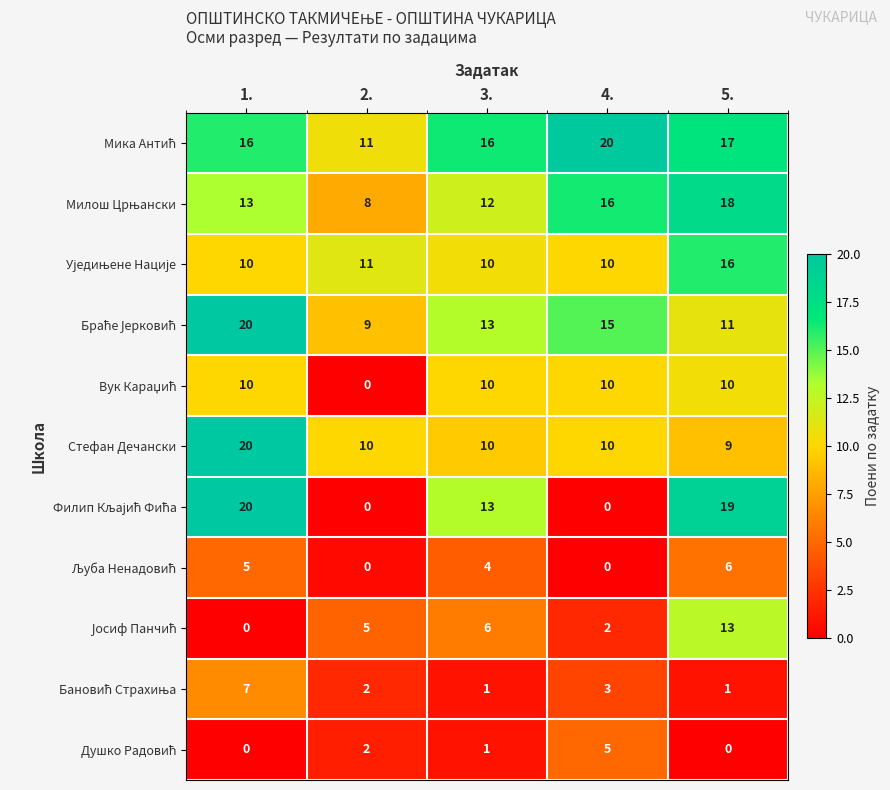

What is the maximum value shown in the chart?

20